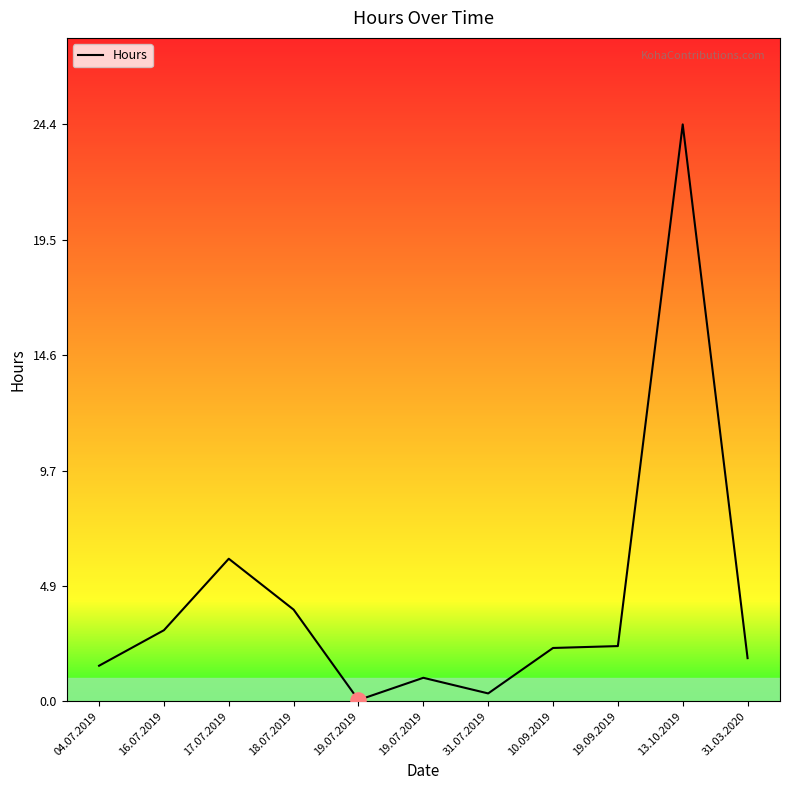

Between 31.07.2019 and 13.10.2019, which is larger?

13.10.2019